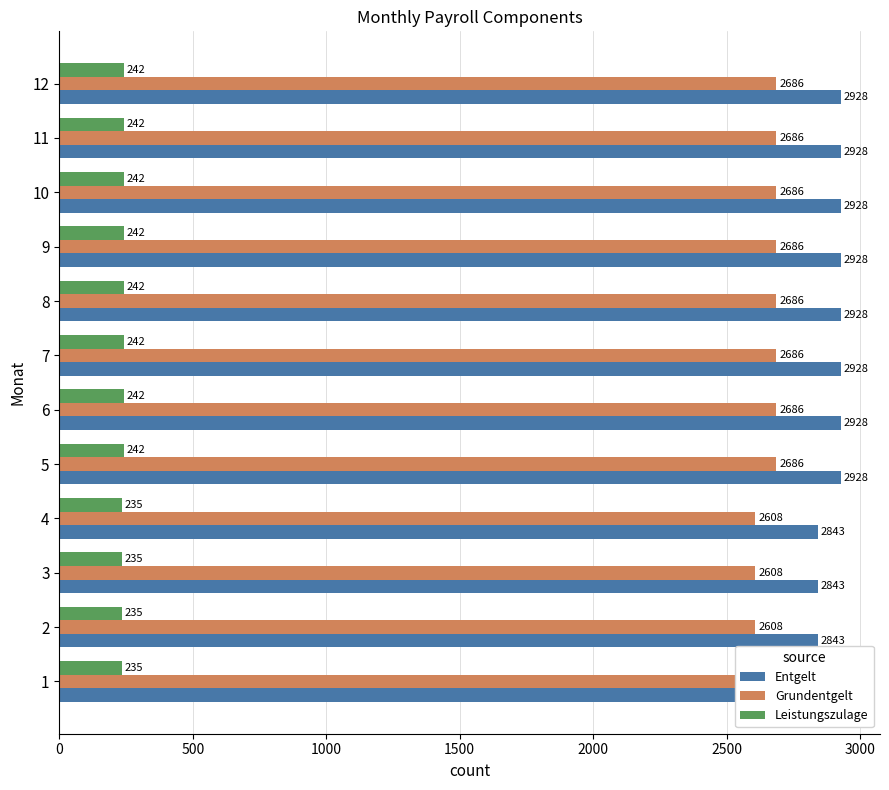

What are all the series names shown in the legend?

Entgelt, Grundentgelt, Leistungszulage